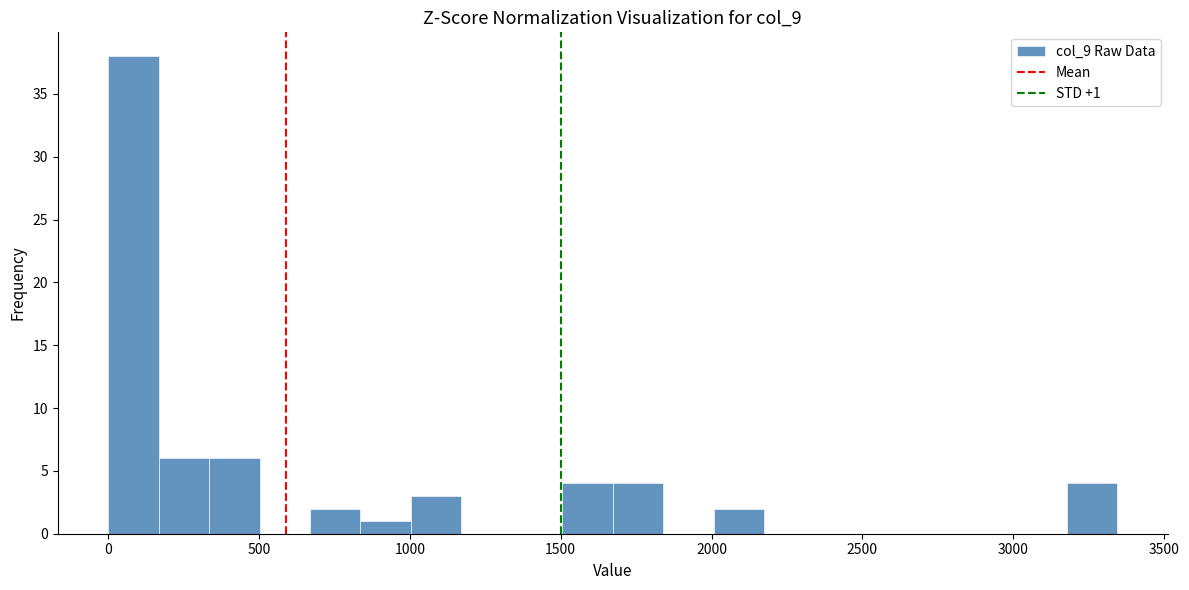

Read against the x-axis, roughly where is the centre of the tallest bar?

100